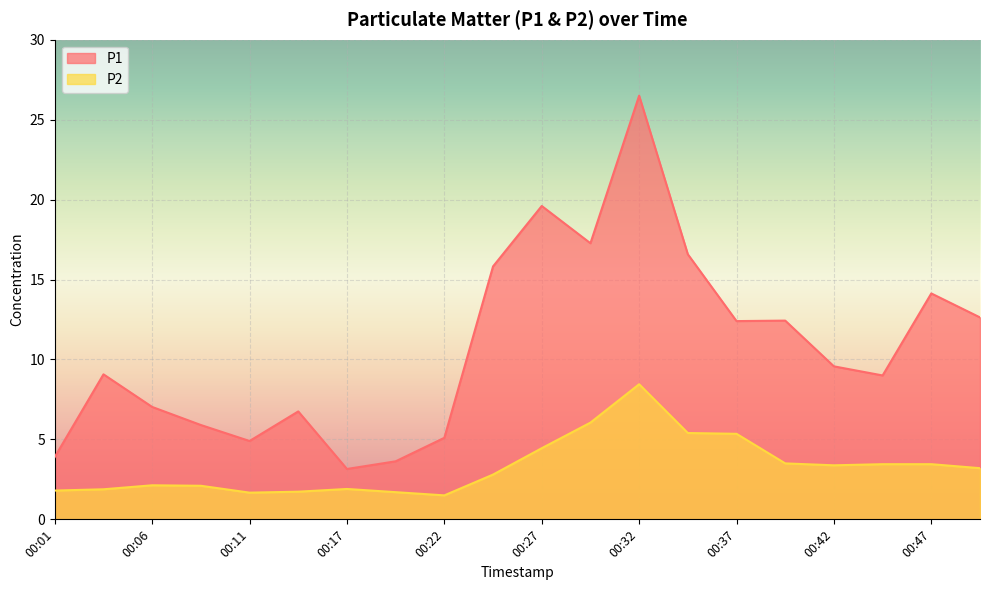

Which series has the largest range (max minus min)?

P1